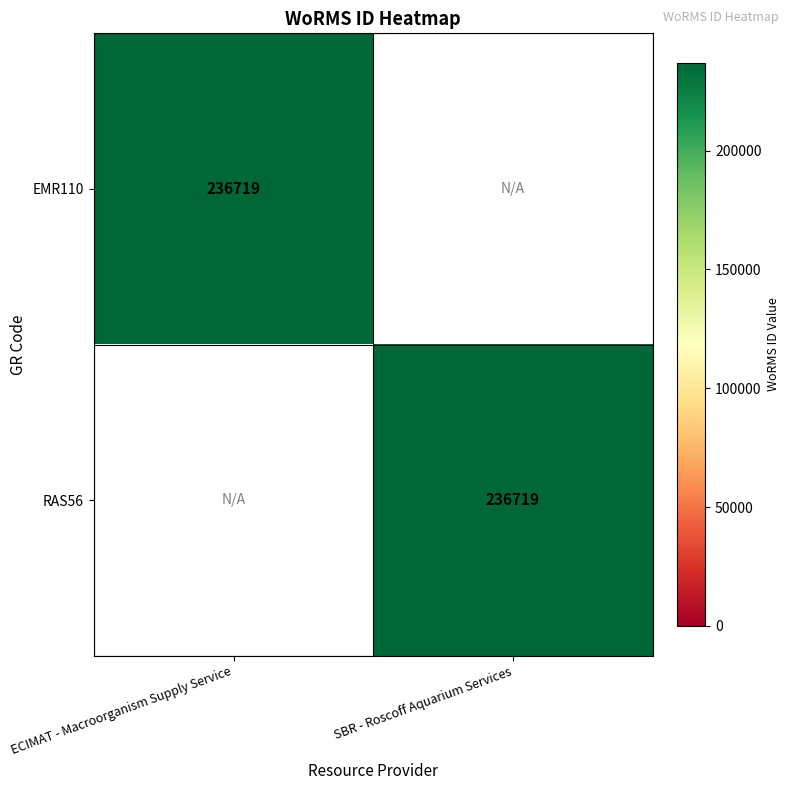

Is it true that RAS56 equals 114598 at SBR - Roscoff Aquarium Services?

False